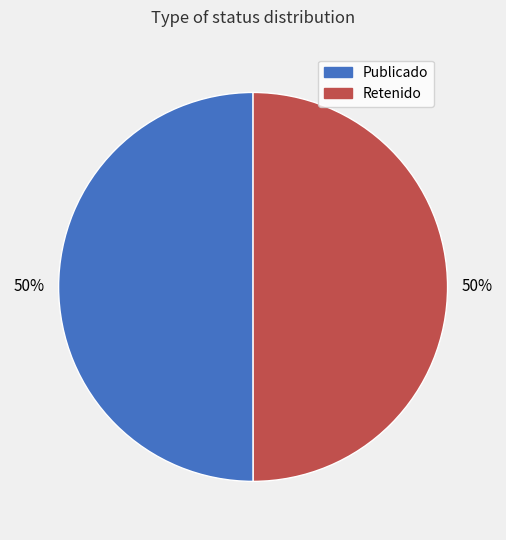

To the nearest percent, what is the average slice percentage?

50%